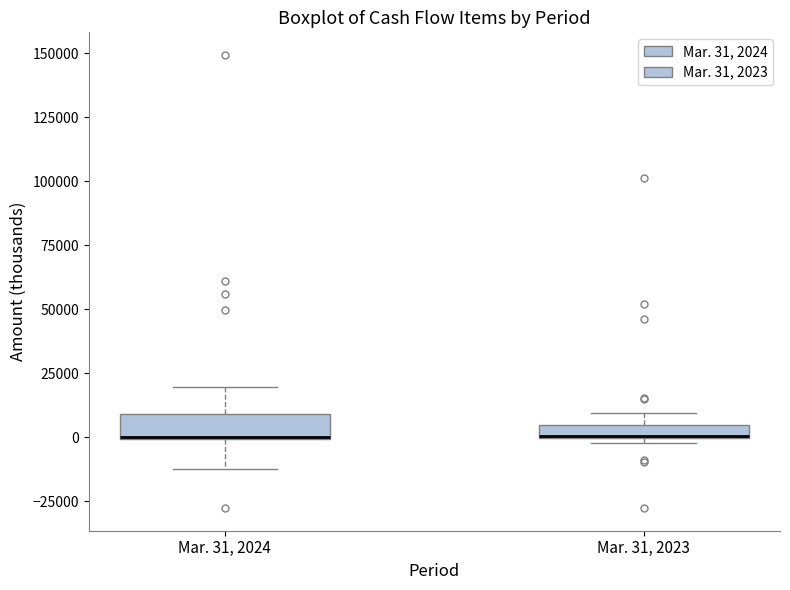

Where is the lower edge of the box for Mar. 31, 2023 on the y-axis? The values are not printed on the chart, so give them approximately, as read against the axis.

0